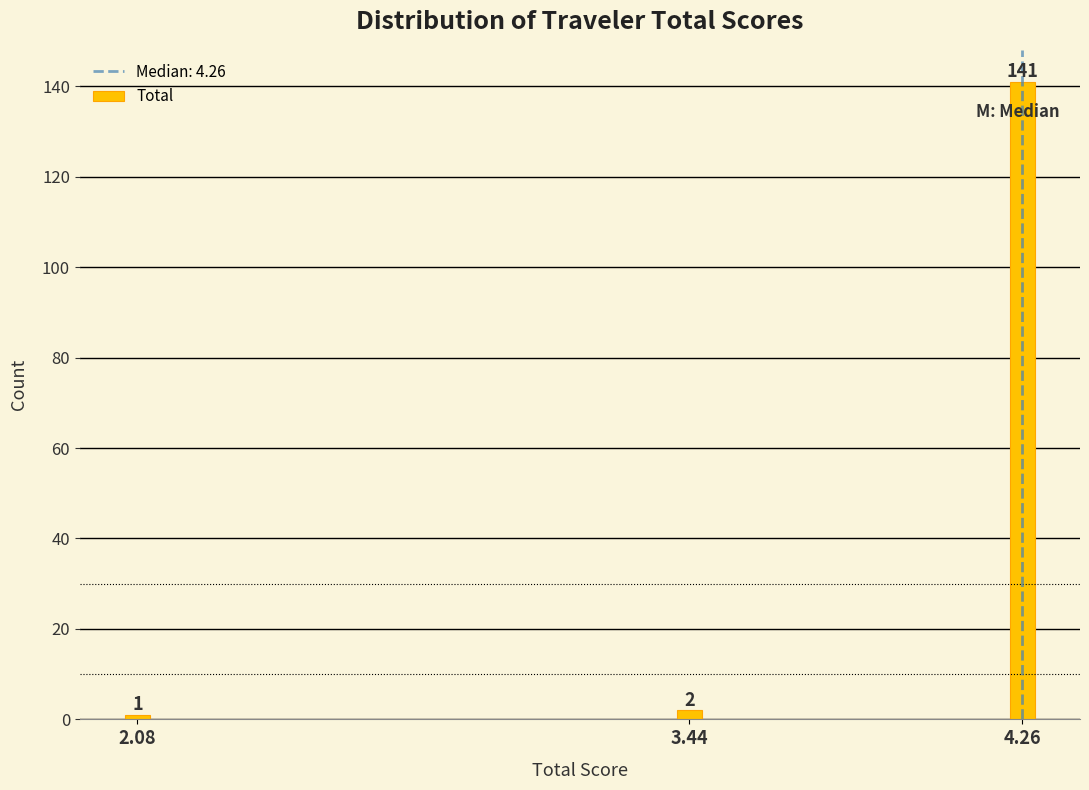

Reading left to right, transcribe all the data shown in this chart.

1	2	141